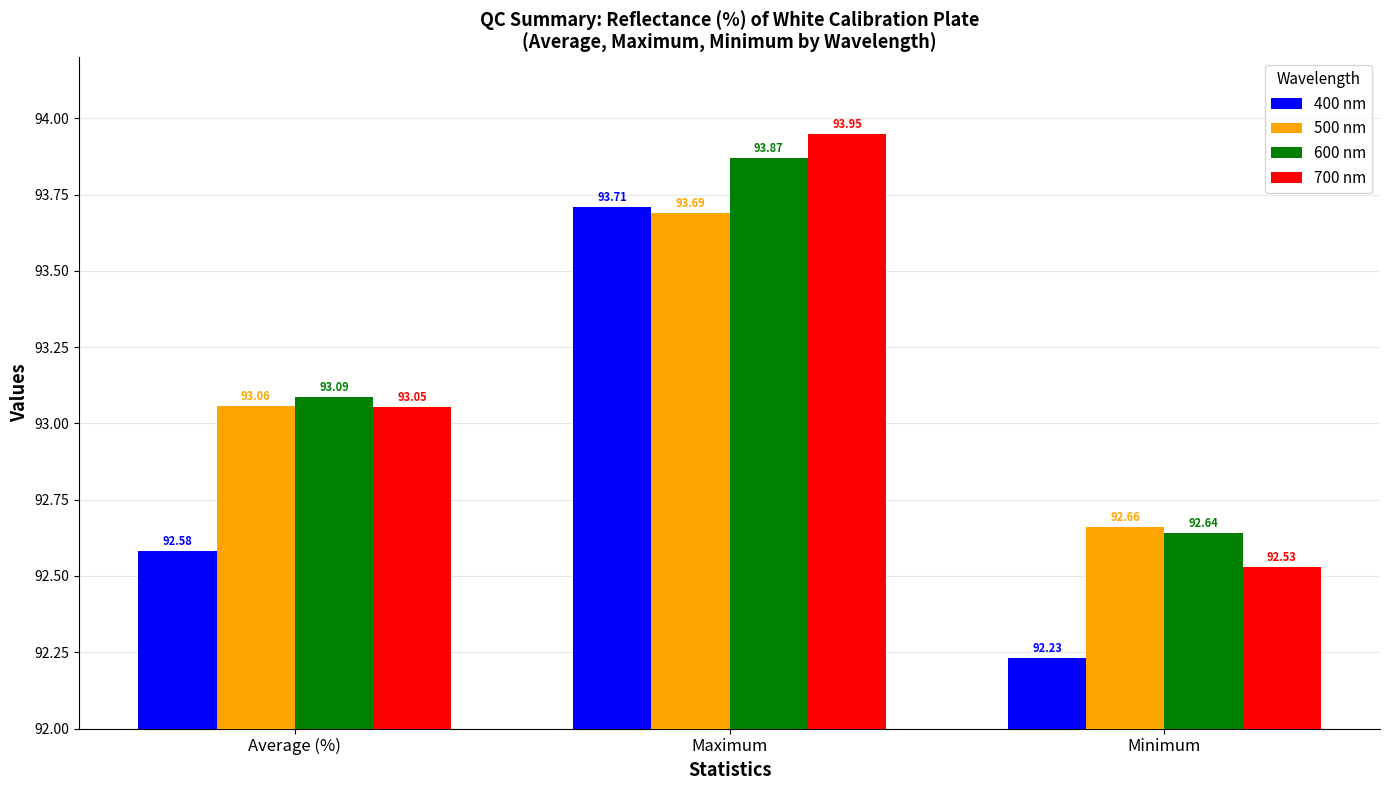

At how many categories does at least one series exceed 92?

3